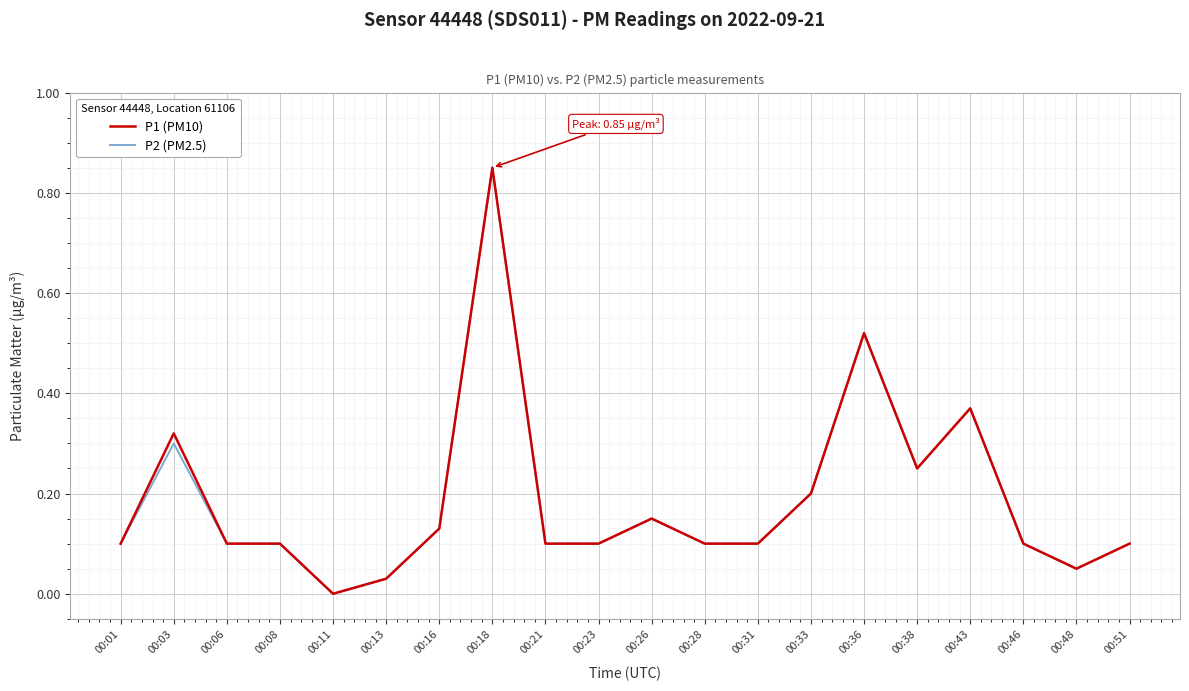

At which category is the sum across all series the highest?

00:18